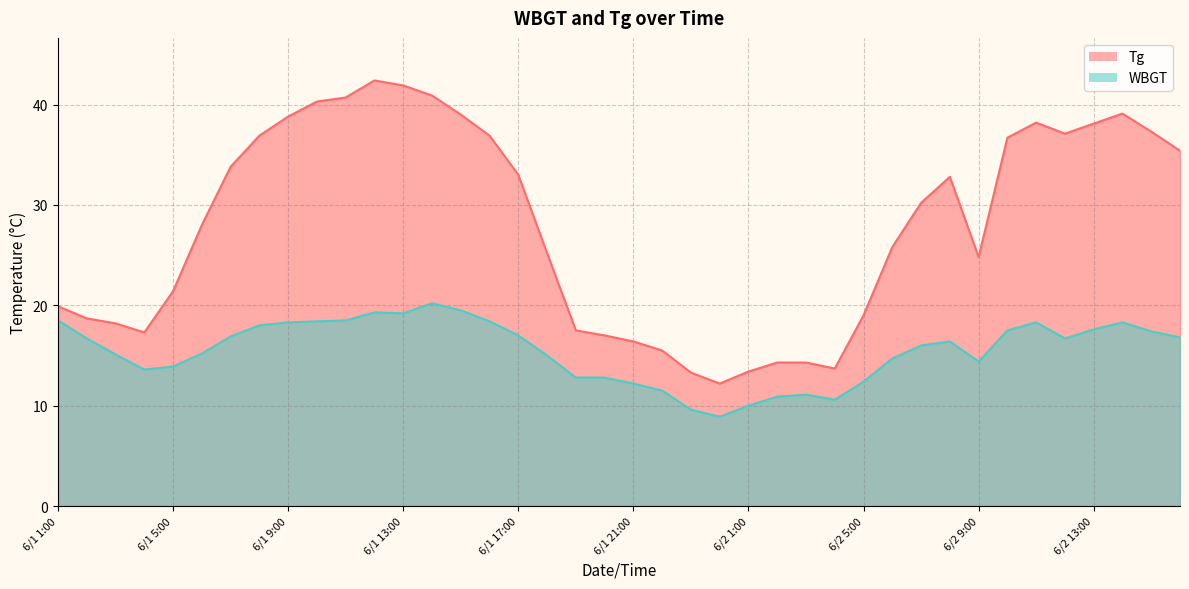

True or false: Tg has more than 0 interior local peaks.

True